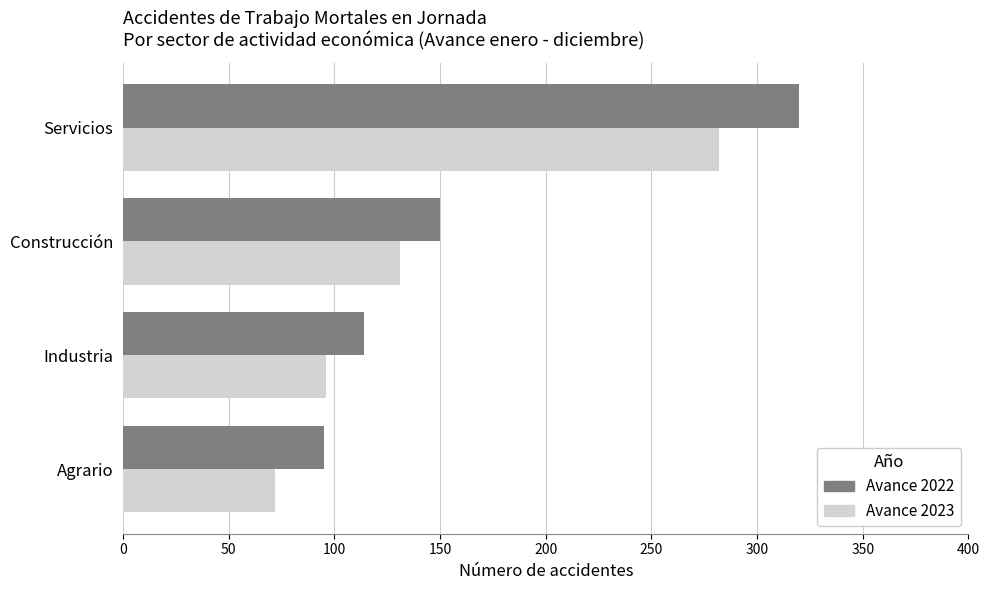

What is the maximum value shown in the chart?

320